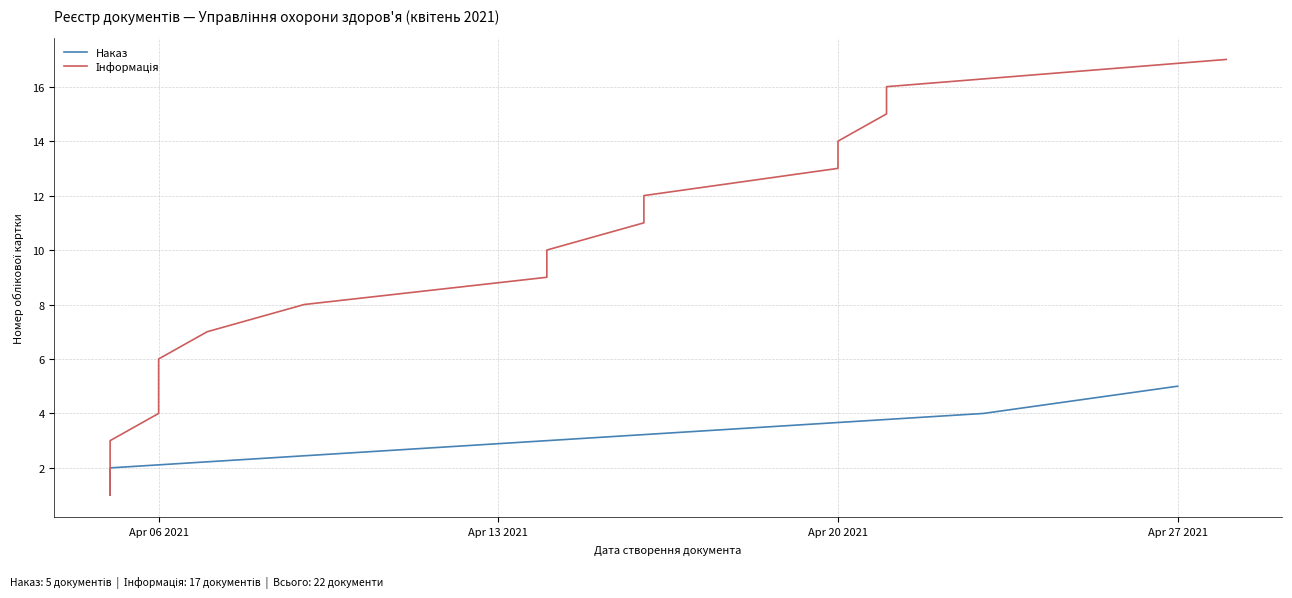

Which label corresponds to the smallest value in the chart?

Apr 06 2021